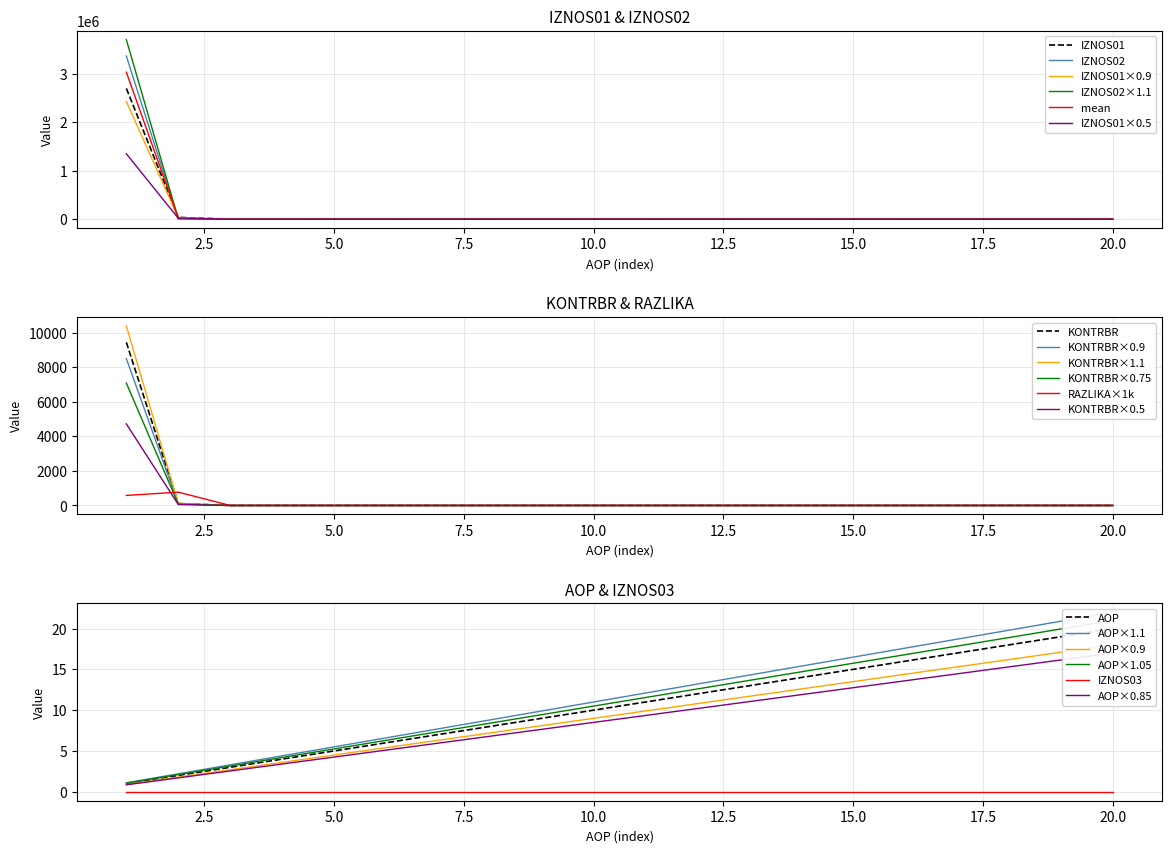

What is the highest value of the KONTRBR×1.1 series?

10378.2